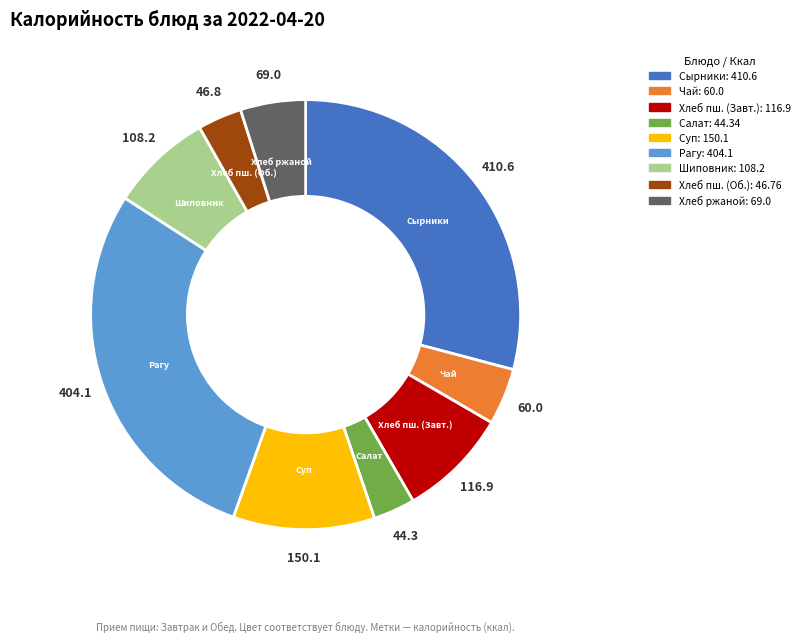

Do Суп and Шиповник together represent more than half of the pie?

No